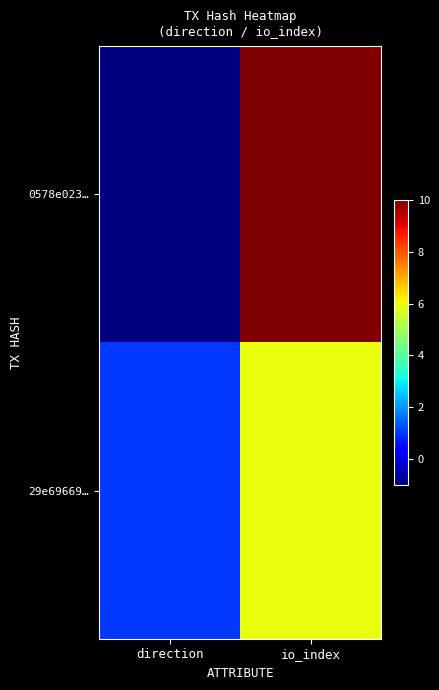

Count the number of data series in this chart.

2